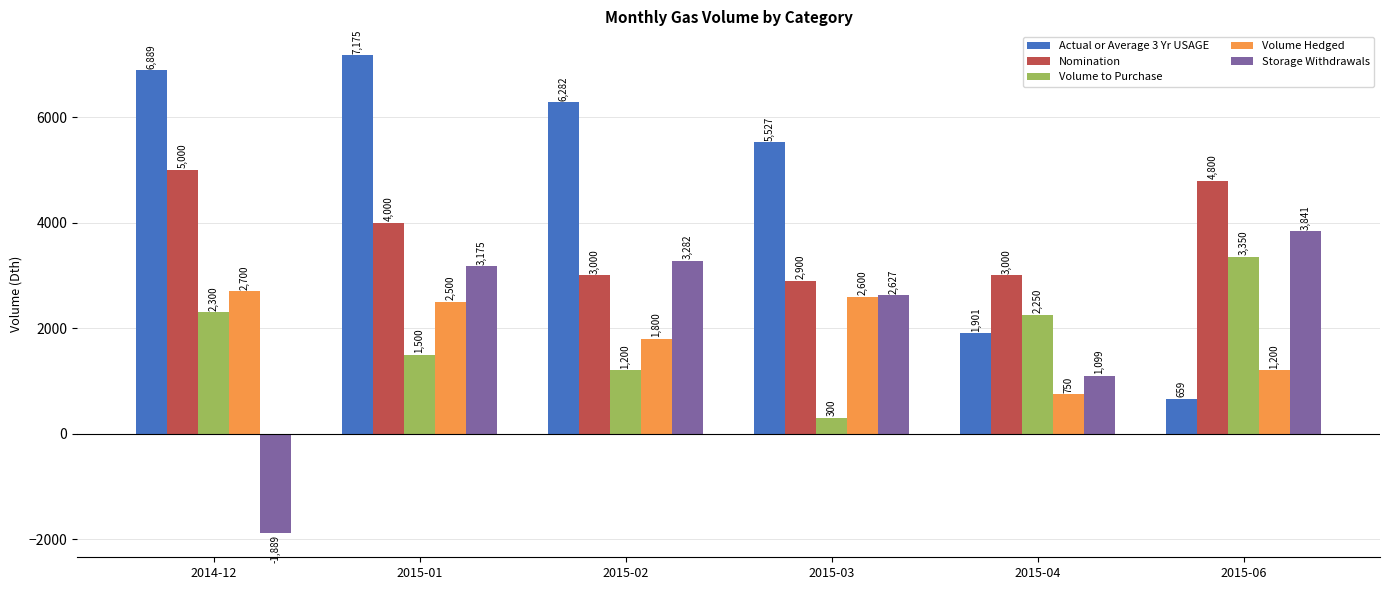

At 2015-06, list the series in order from smallest to largest.

Actual or Average 3 Yr USAGE, Volume Hedged, Volume to Purchase, Storage Withdrawals, Nomination